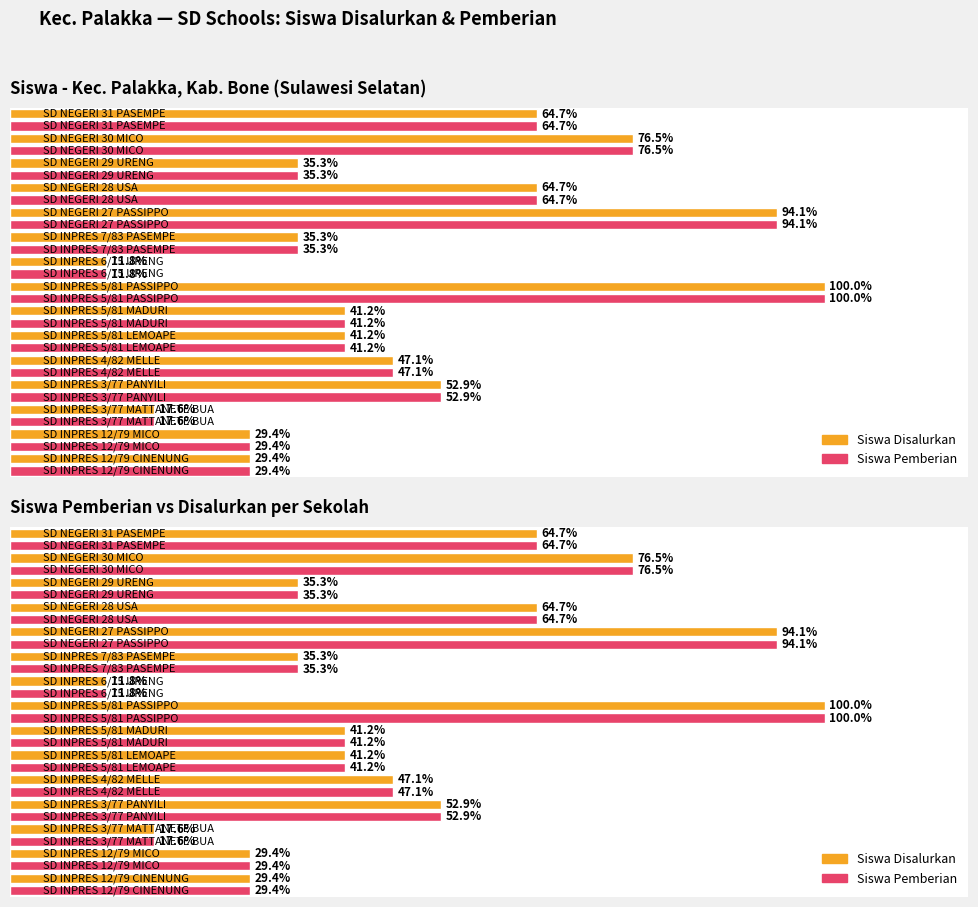

What is the label of the 9th bar from the right?

SD NEGERI 28 USA